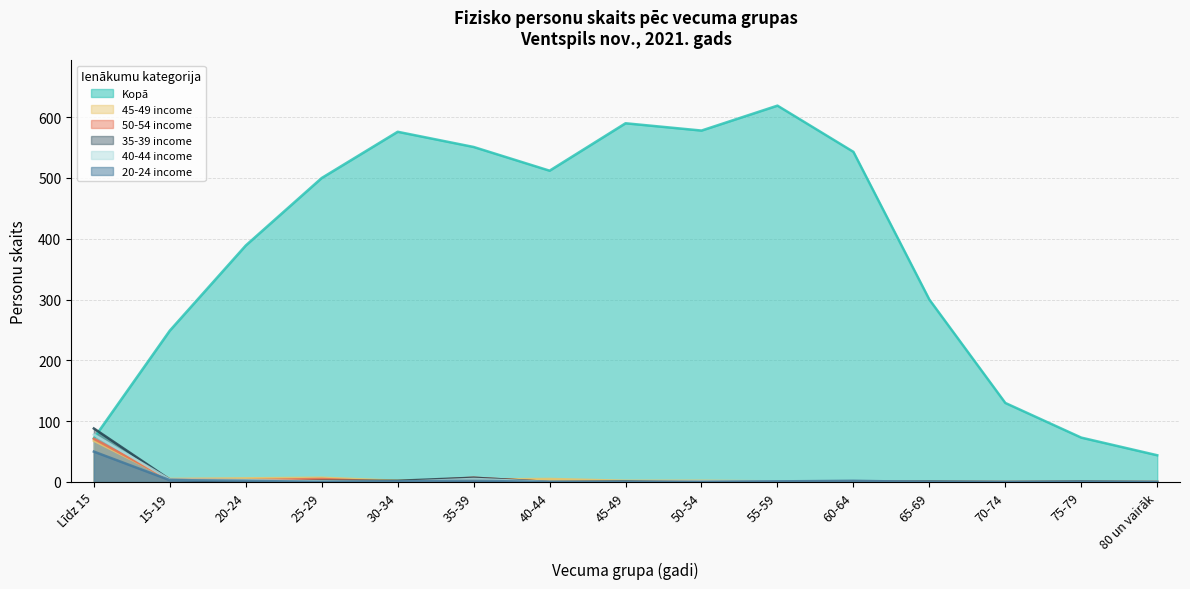

What is the value of the Kopā point at the 2nd from the left?

249